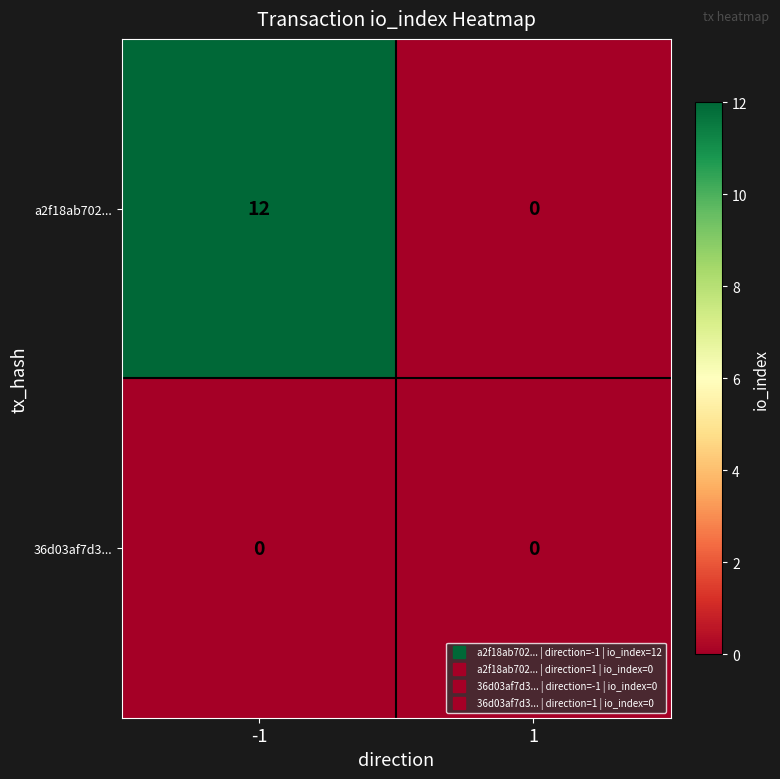

List the series in order of their peak value, highest first.

a2f18ab702..., 36d03af7d3...